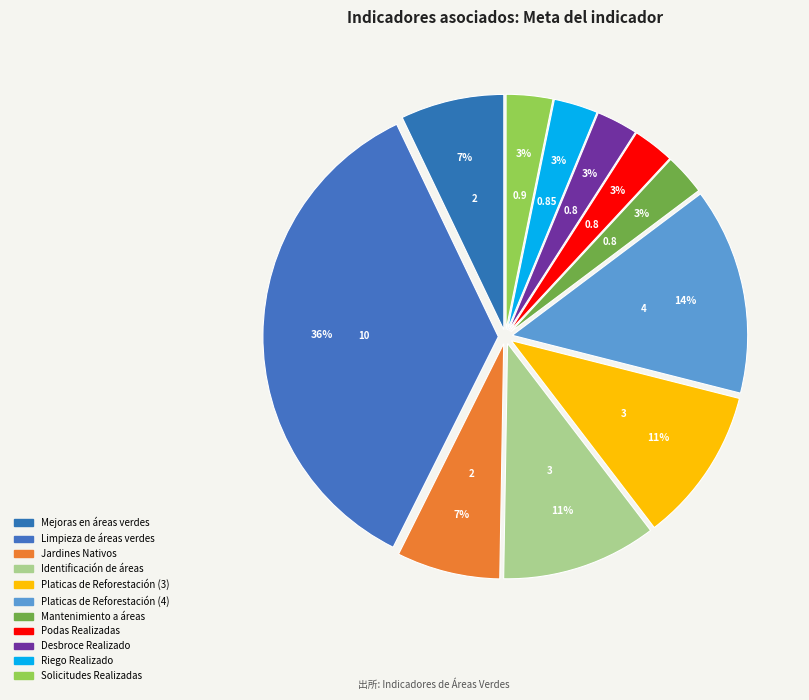

To the nearest percent, what percentage of the pie is Solicitudes Realizadas?

3%